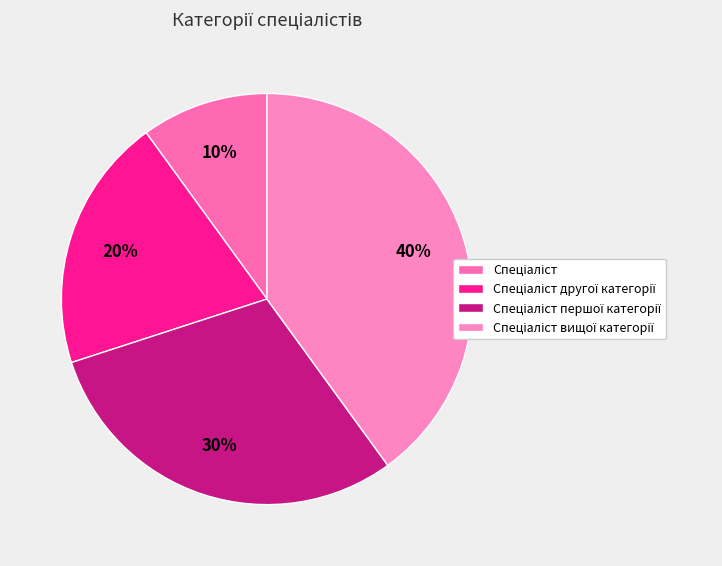

How many slices are in this pie chart?

4